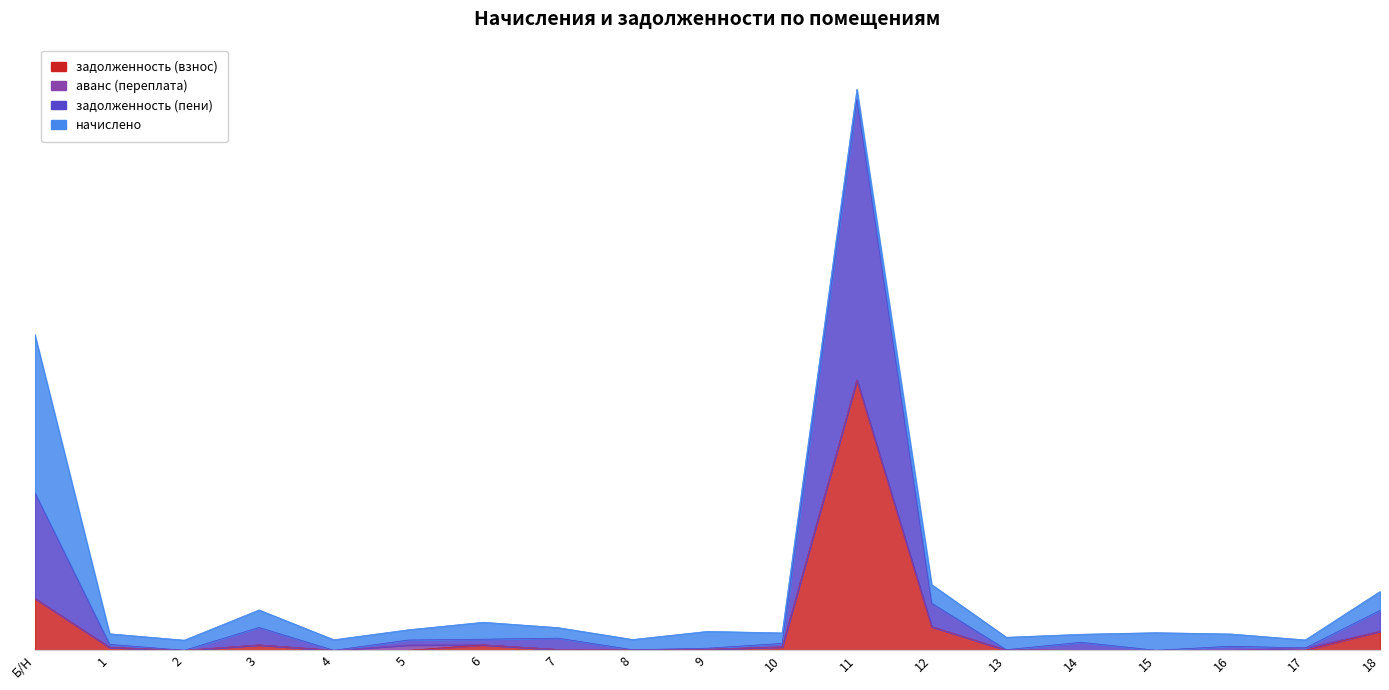

What is the label of the 11th point from the left?

10